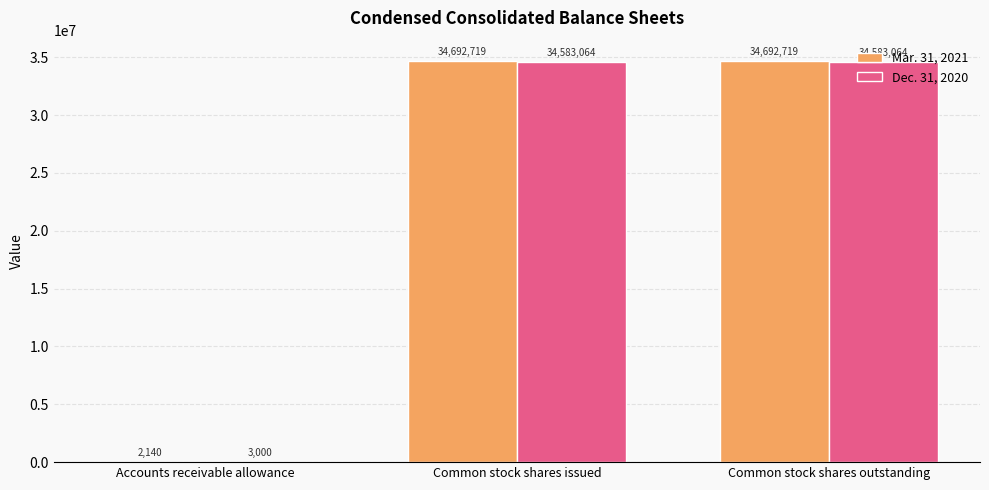

What is the sum of the Dec. 31, 2020 values at Common stock shares outstanding and Common stock shares issued?

69166128